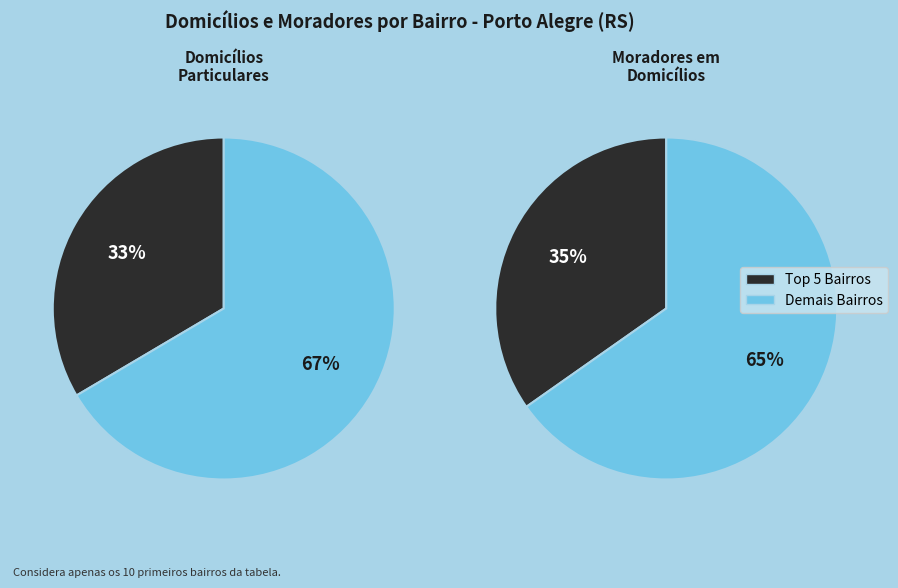

True or false: Arquipélago accounts for 1% of the total.

False